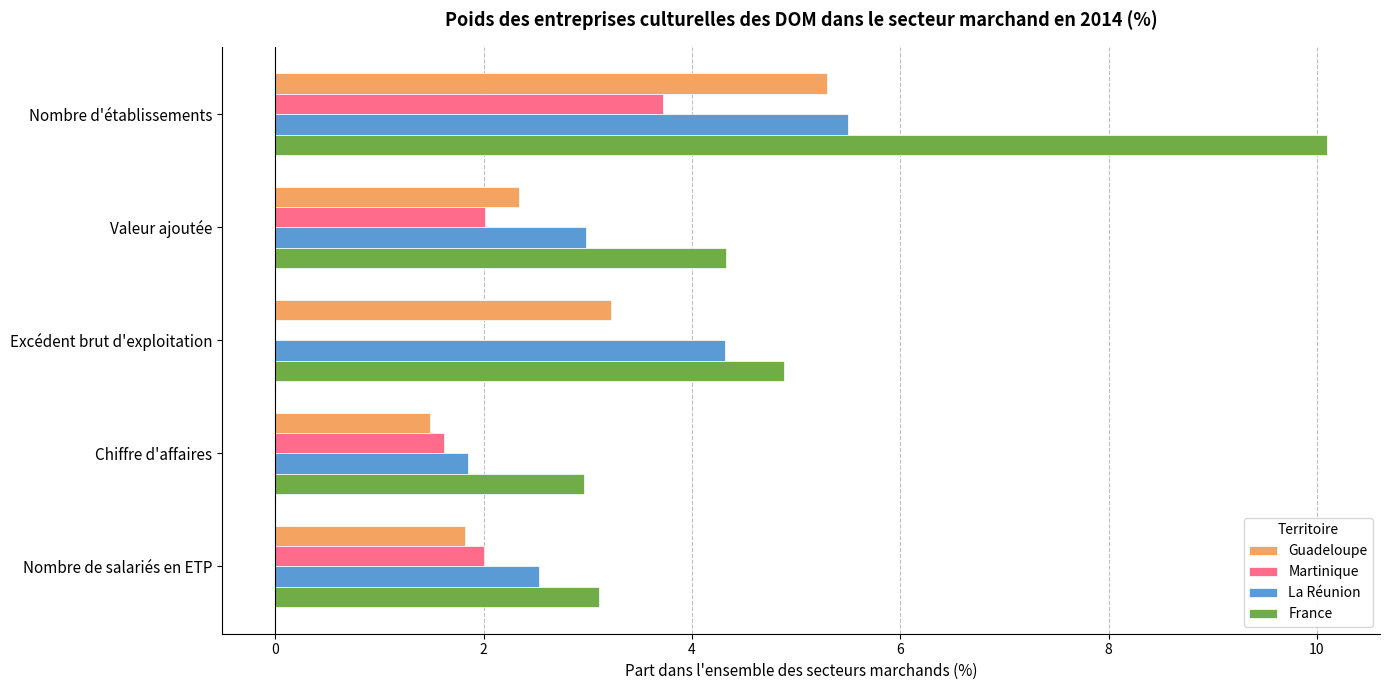

The France series shows 2.0 at Valeur ajoutée. True or false?

False